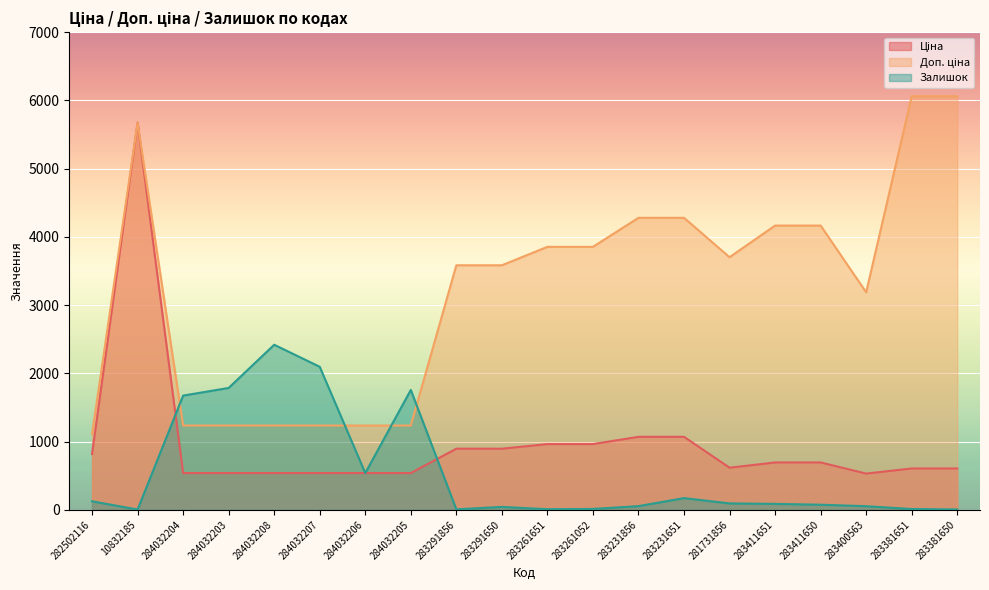

In Залишок, how many points are lower than both neighbors (excluding endpoints)?

4